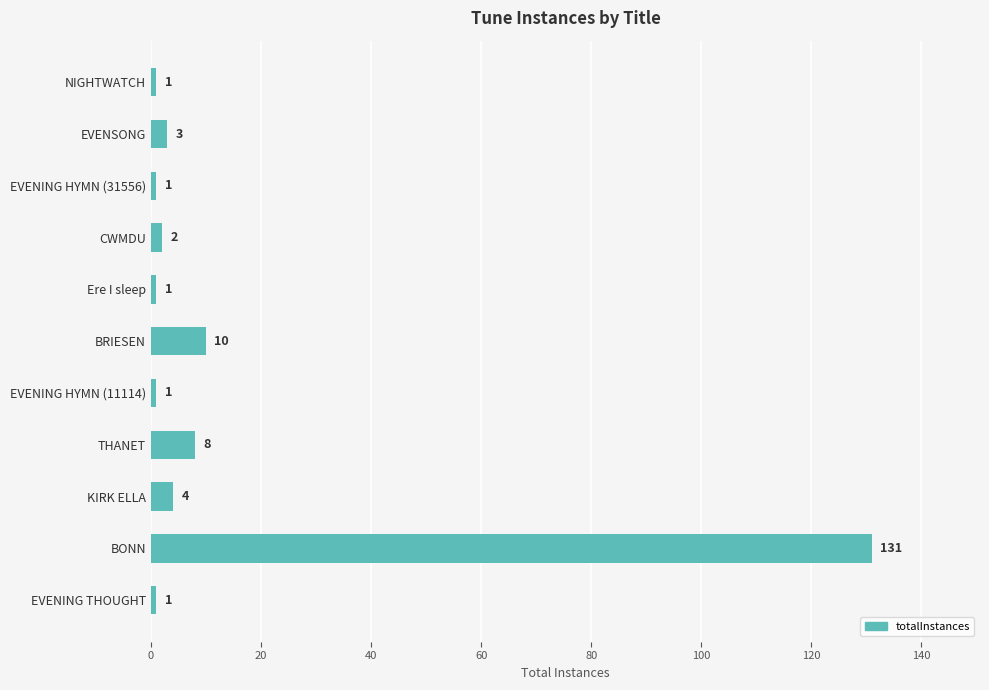

What is the value of the 6th bar from the top?

10